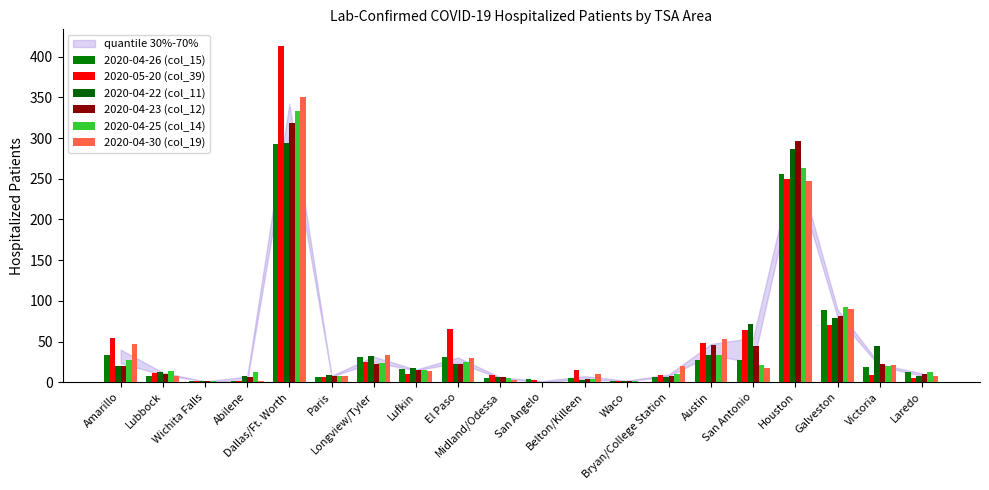

Is it true that 2020-04-22 (col_11) equals 1 at Bryan/College Station?

False